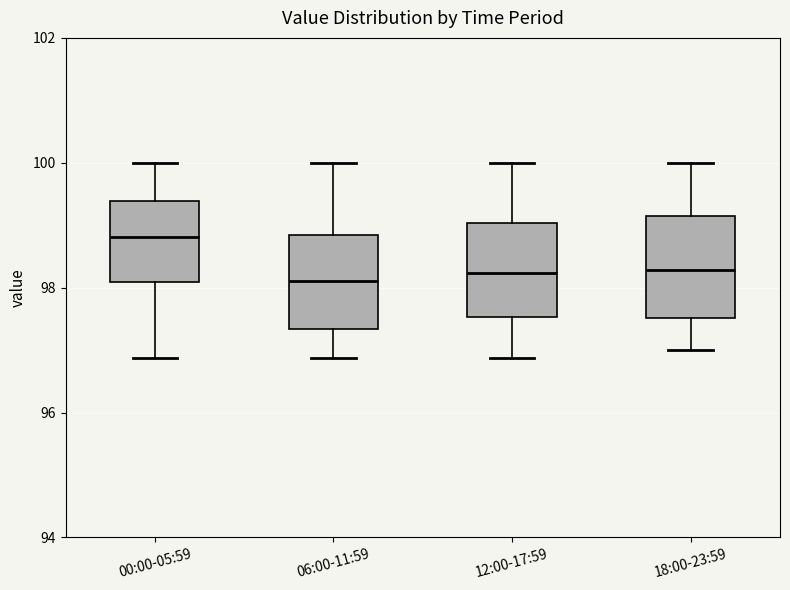

Where does the median line of the box for 12:00-17:59 sit on the y-axis? The values are not printed on the chart, so give them approximately, as read against the axis.

98.2